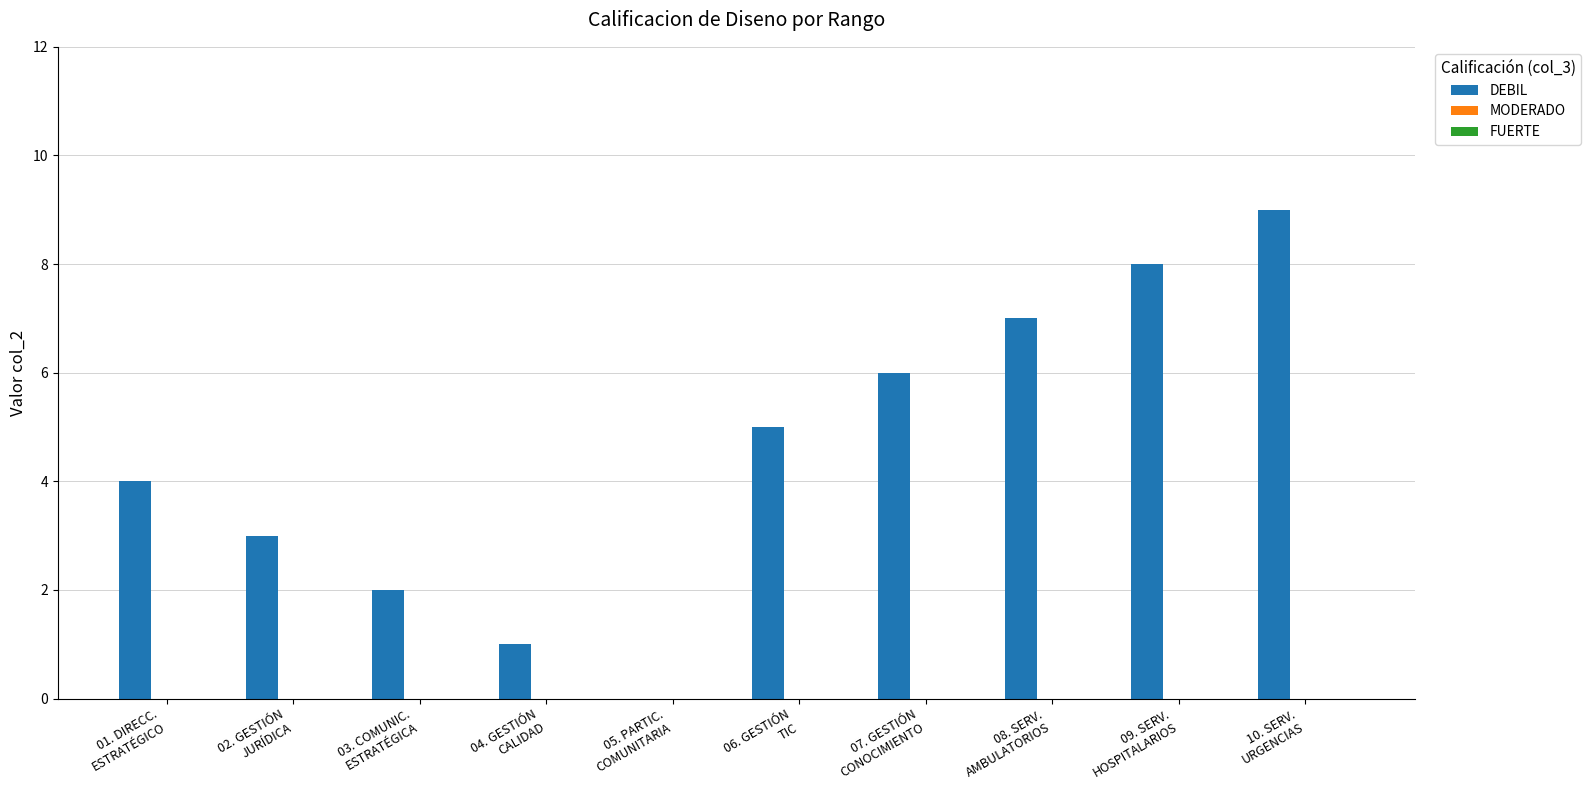

What is the greatest value displayed?

9